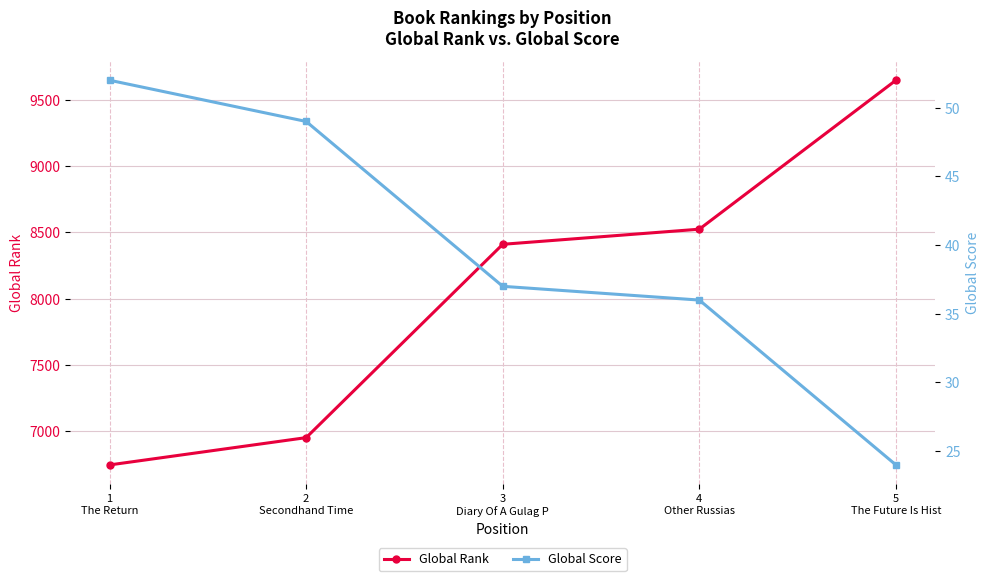

What is the sum of the Global Rank values at 5
The Future Is Hist and 4
Other Russias?

18172